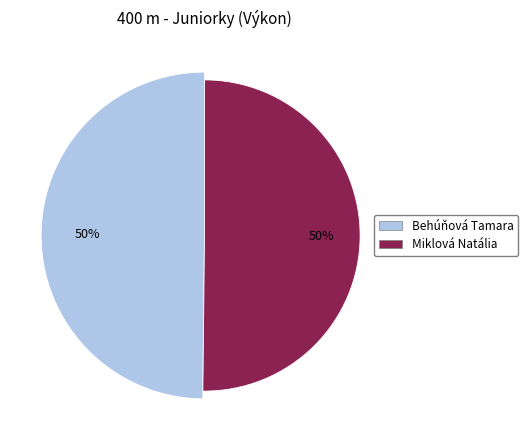

Combined, do Miklová Natália and Behúňová Tamara account for over 50%?

Yes